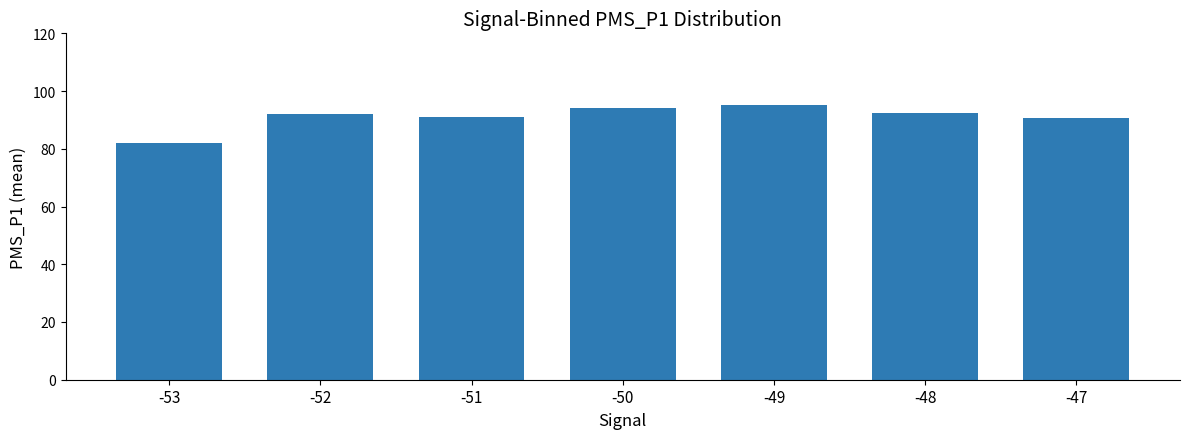

What is the value of the 5th bar from the left?

95.1